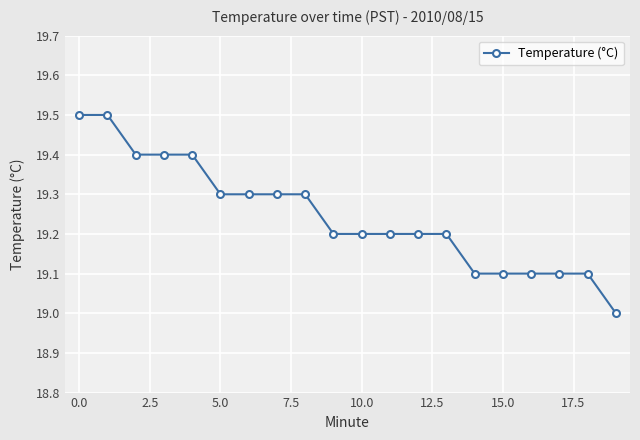

What is the smallest value displayed?

19.0